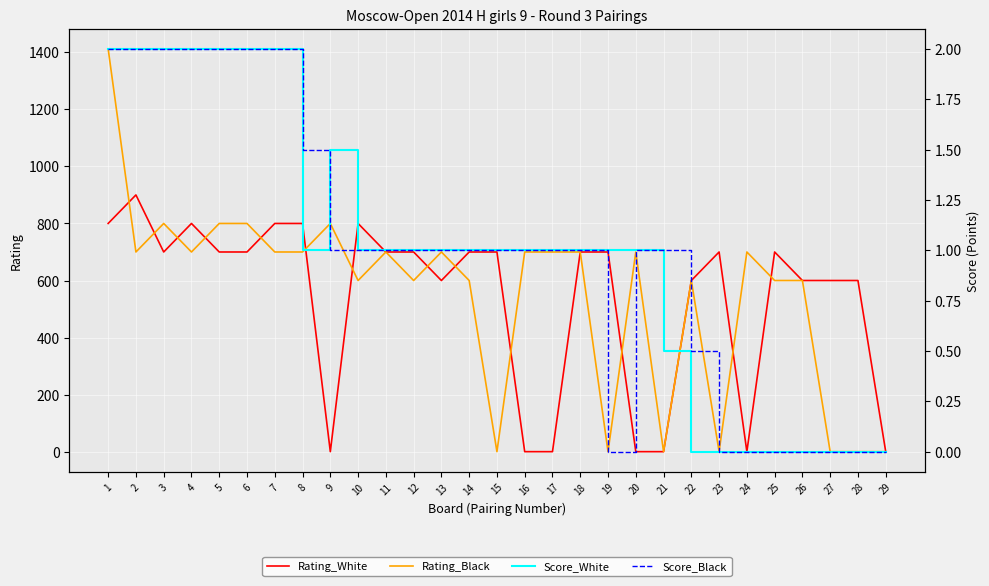

What is the sum of all Score_Black values?

28.0